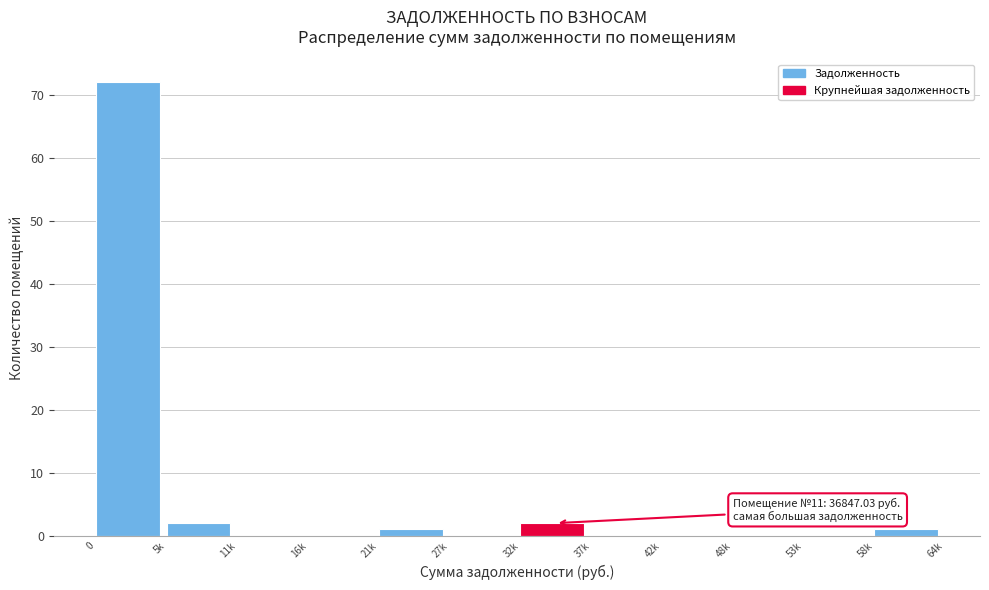

Reading right to left, list all the values displayed in this chart.

58k=1	53k=0	48k=0	42k=0	37k=0	32k=2	27k=0	21k=1	16k=0	11k=0	5k=2	0=72